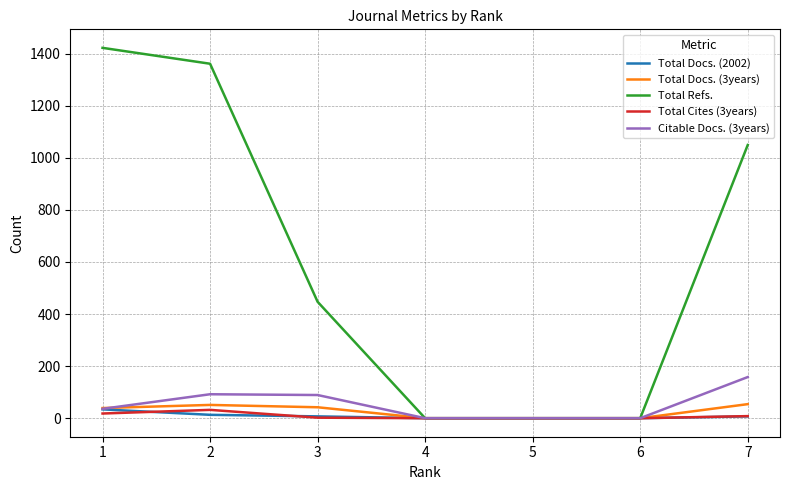

At which category does the chart reach its peak across all series?

1